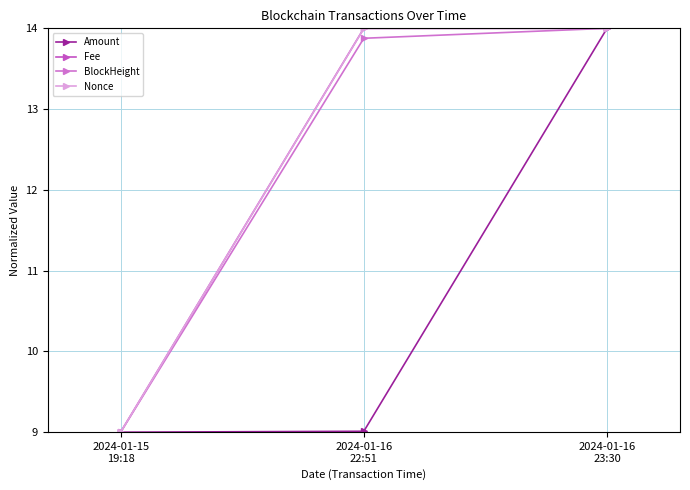

What is the smallest value displayed?

9.0